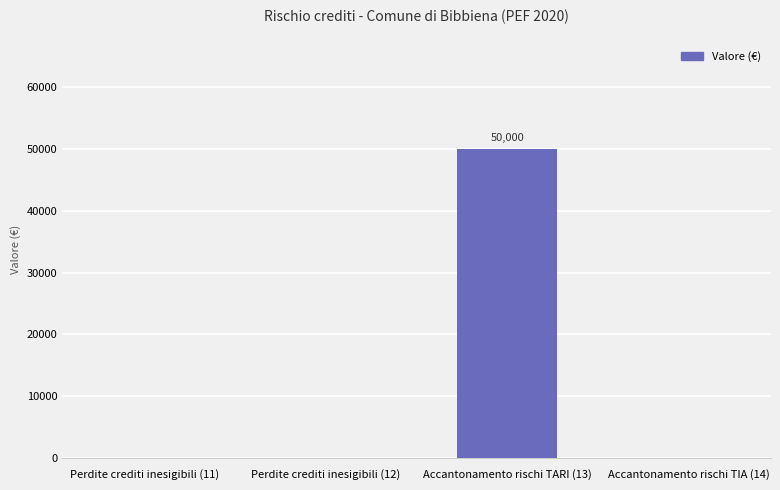

What is the greatest value displayed?

50000